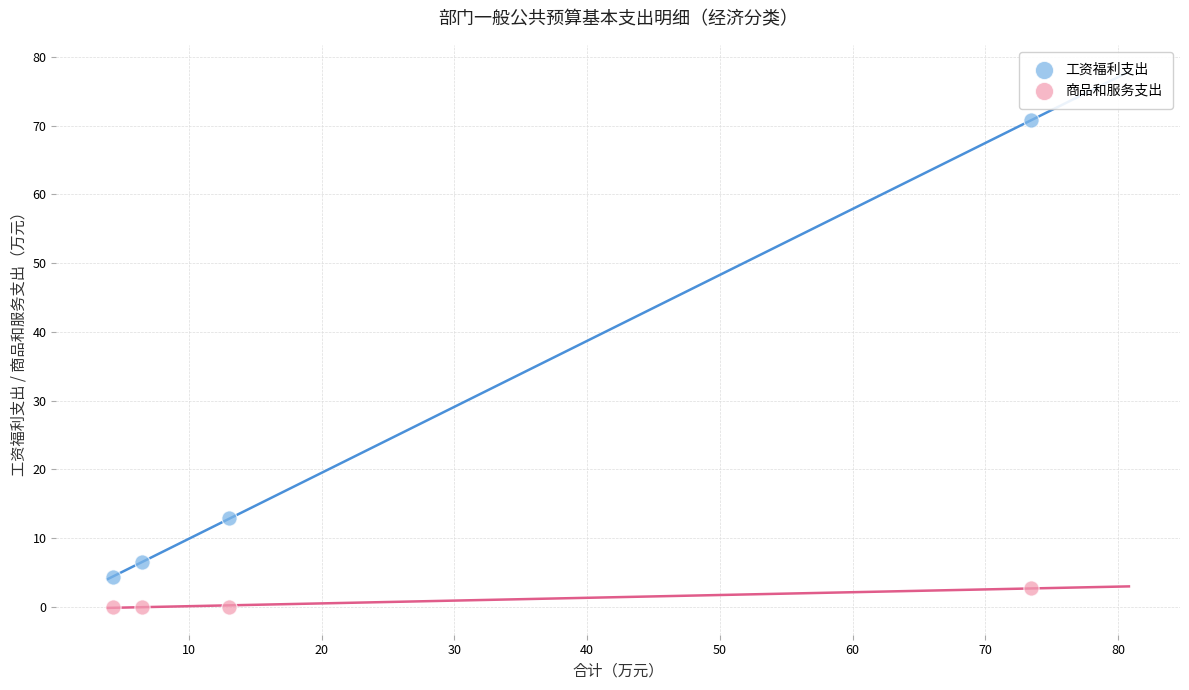

Which series reaches the maximum Y coordinate?

工资福利支出